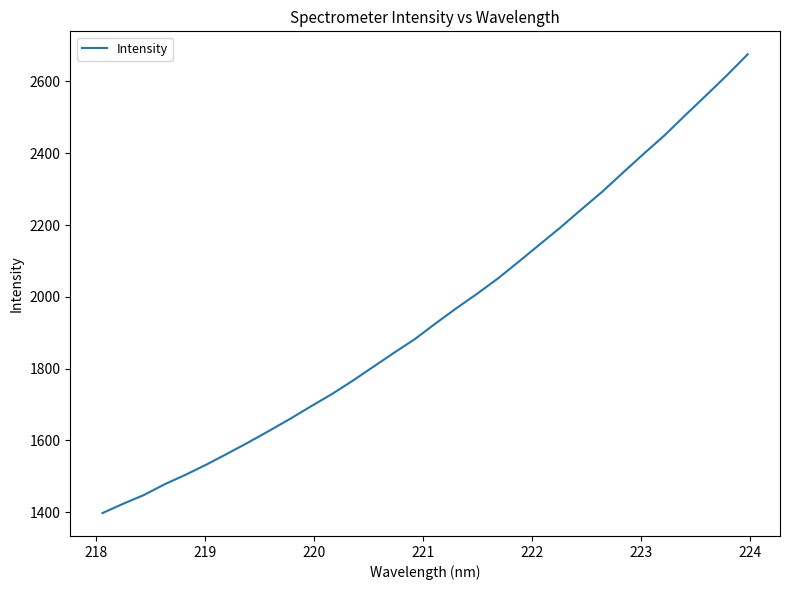

What is the minimum value shown in the chart?

1397.8